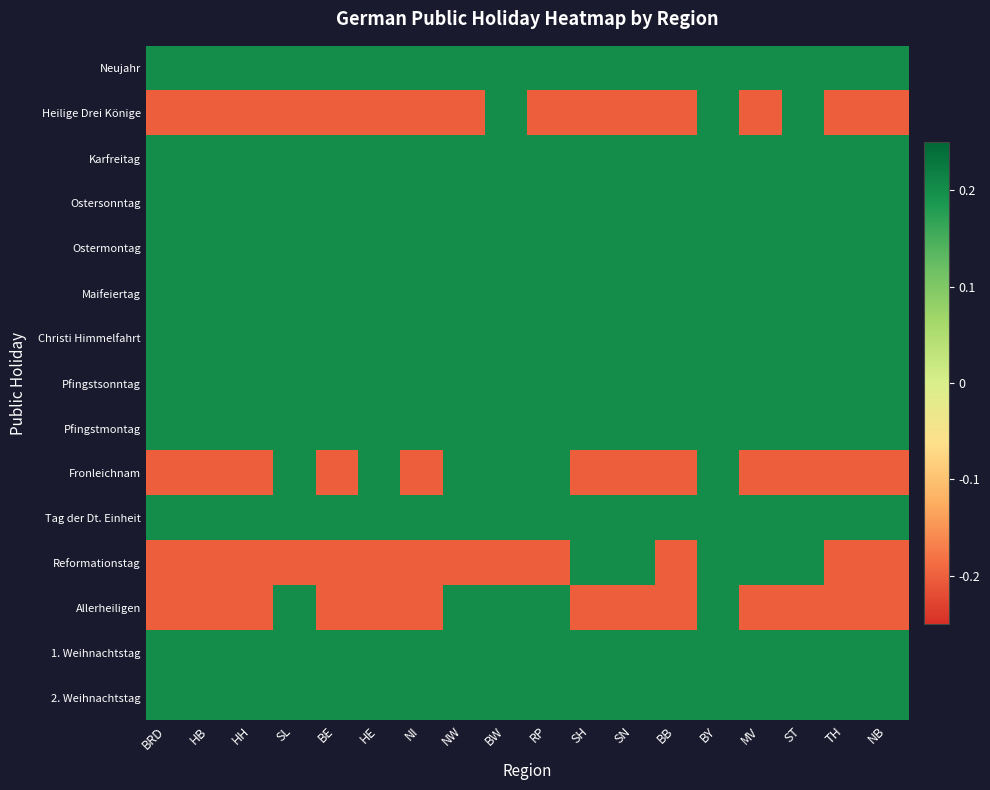

Which series has the widest spread of values?

Heilige Drei Könige